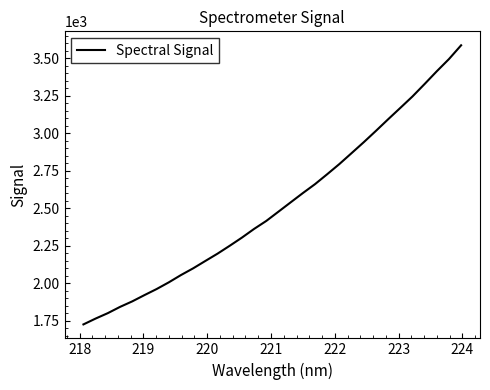

How many categories are shown in the chart?

32